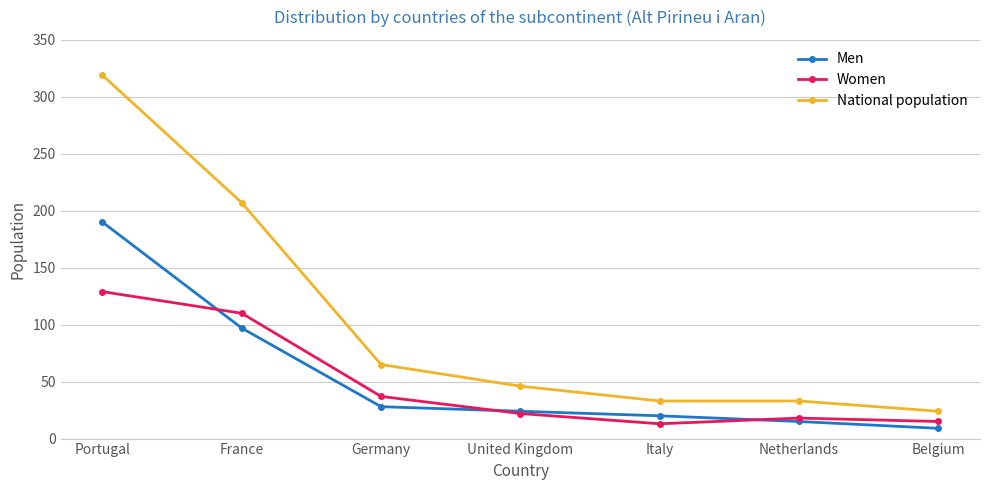

Reading left to right, list all the values displayed in this chart.

Men: 190	97	28	24	20	15	9
Women: 129	110	37	22	13	18	15
National population: 319	207	65	46	33	33	24